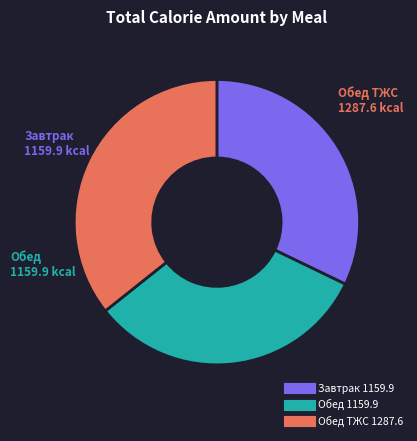

Is there a majority slice in this chart?

No